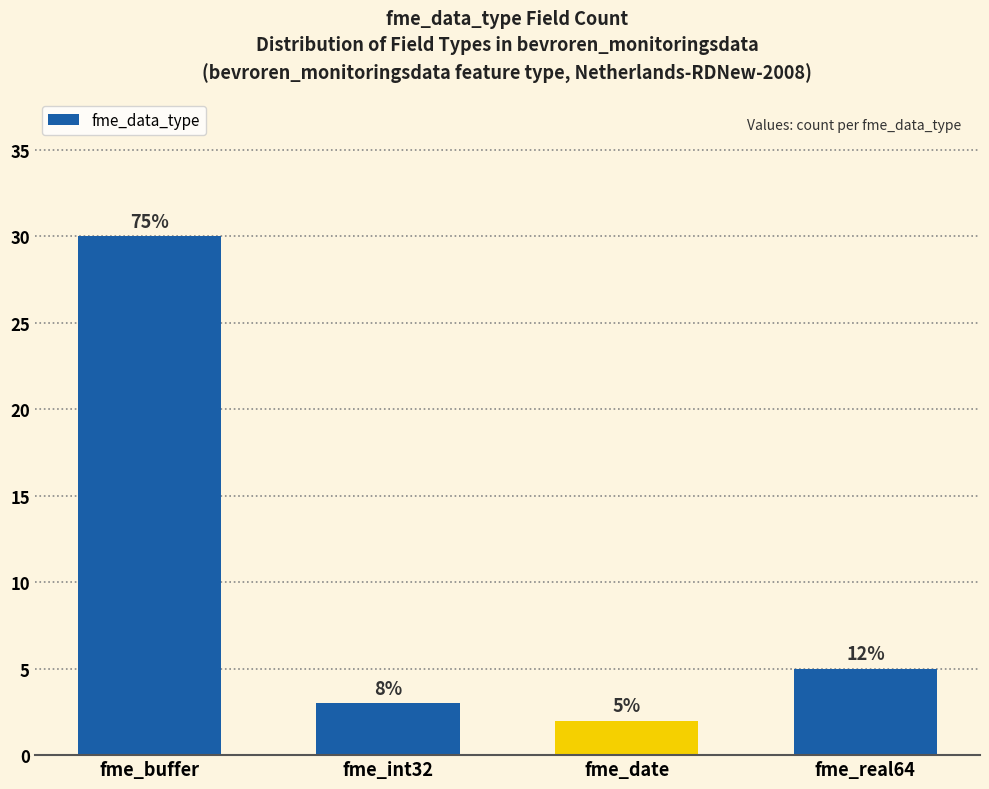

True or false: the data shows 5 at fme_real64.

True